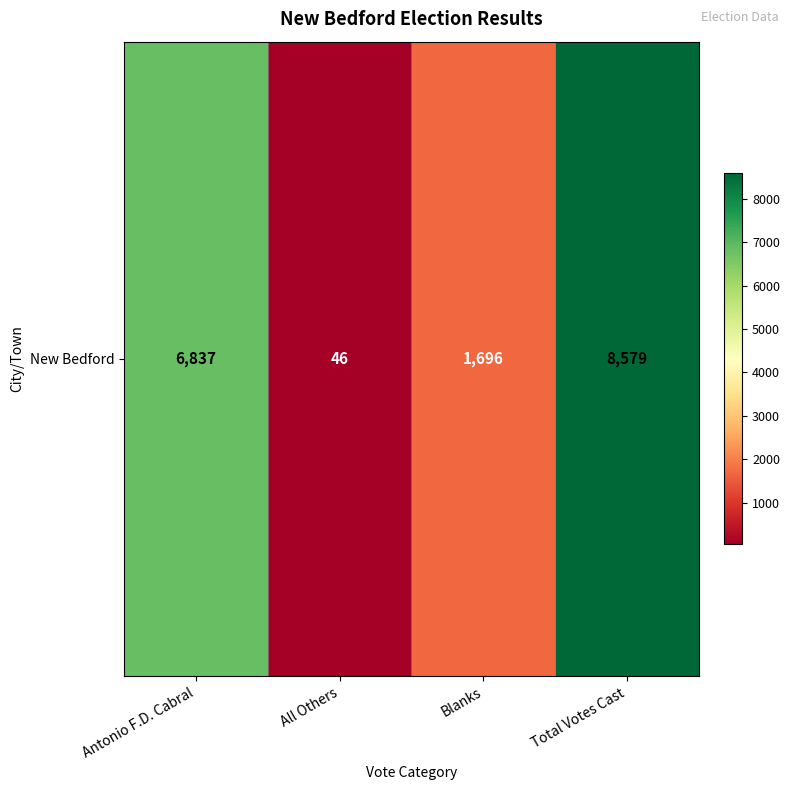

How many data points are less than 6837?

2